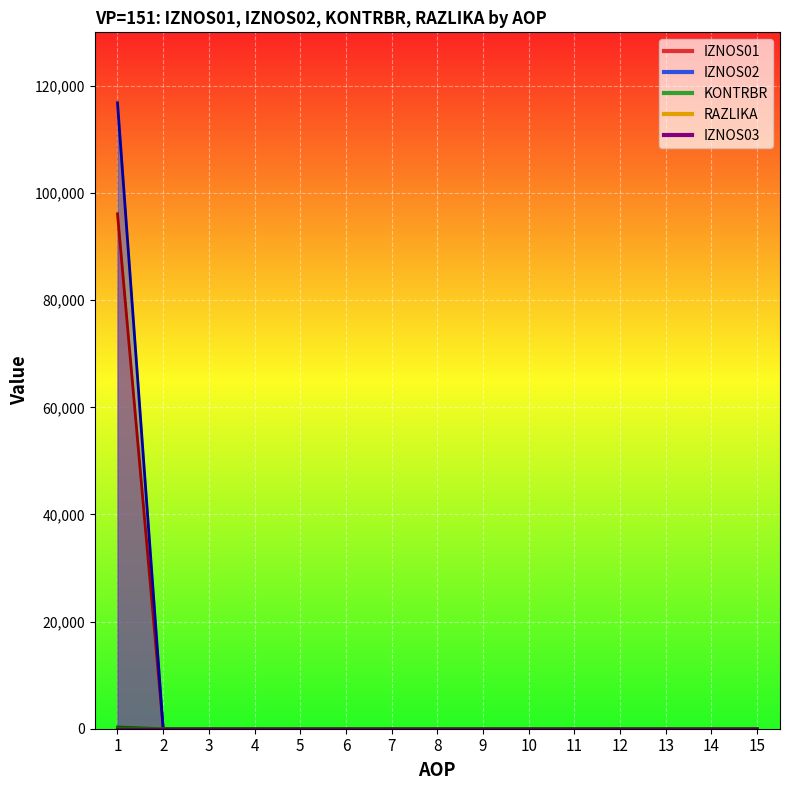

True or false: IZNOS01 and IZNOS02 intersect in this chart.

False